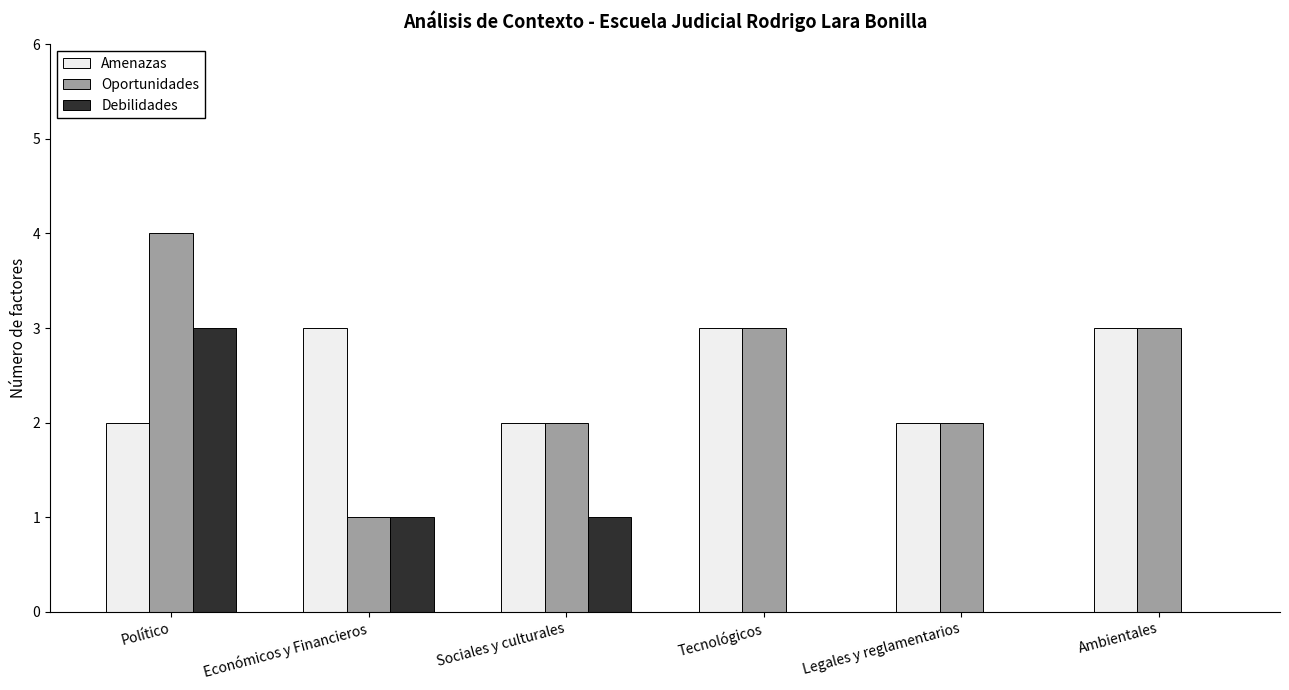

What is the maximum value for Oportunidades?

4